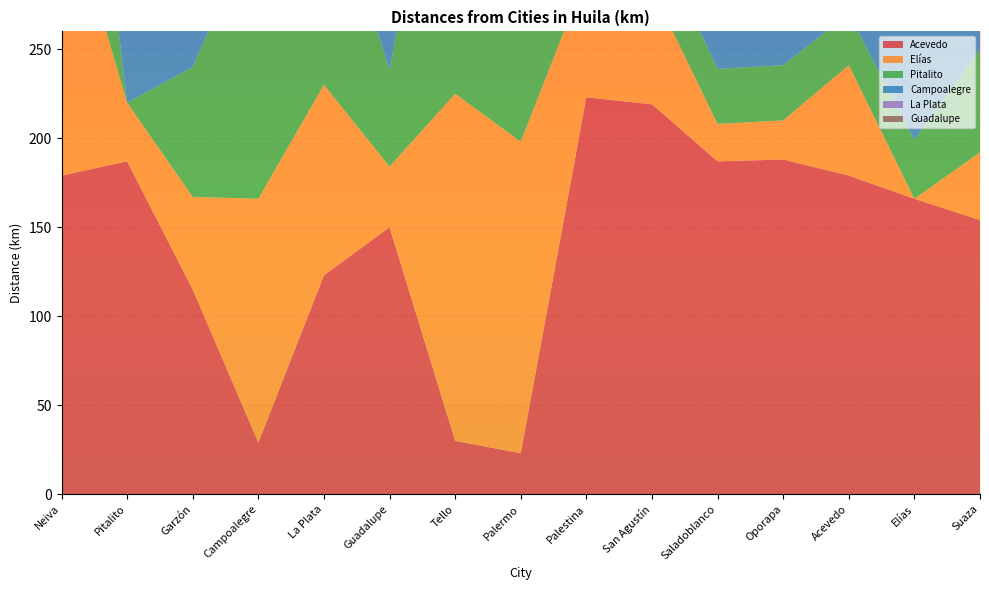

Reading left to right, extract all data points from this chart.

Acevedo: Neiva=179	Pitalito=187	Garzón=115	Campoalegre=29	La Plata=123	Guadalupe=150	Tello=30	Palermo=23	Palestina=223	San Agustín=219	Saladoblanco=187	Oporapa=188	Acevedo=179	Elías=166	Suaza=154
Elías: Neiva=166	Pitalito=33	Garzón=52	Campoalegre=137	La Plata=107	Guadalupe=34	Tello=195	Palermo=175	Palestina=69	San Agustín=65	Saladoblanco=21	Oporapa=22	Acevedo=62	Elías=0	Suaza=38
Pitalito: Neiva=187	Pitalito=0	Garzón=73	Campoalegre=158	La Plata=127	Guadalupe=54	Tello=215	Palermo=195	Palestina=37	San Agustín=33	Saladoblanco=31	Oporapa=31	Acevedo=29	Elías=33	Suaza=58
Campoalegre: Neiva=29	Pitalito=158	Garzón=87	Campoalegre=0	La Plata=94	Guadalupe=121	Tello=58	Palermo=38	Palestina=194	San Agustín=190	Saladoblanco=158	Oporapa=159	Acevedo=150	Elías=137	Suaza=125
La Plata: Neiva=123	Pitalito=127	Garzón=56	Campoalegre=94	La Plata=0	Guadalupe=90	Tello=151	Palermo=131	Palestina=163	San Agustín=159	Saladoblanco=128	Oporapa=67	Acevedo=119	Elías=107	Suaza=94
Guadalupe: Neiva=150	Pitalito=54	Garzón=36	Campoalegre=121	La Plata=91	Guadalupe=0	Tello=179	Palermo=159	Palestina=91	San Agustín=87	Saladoblanco=55	Oporapa=56	Acevedo=35	Elías=34	Suaza=10